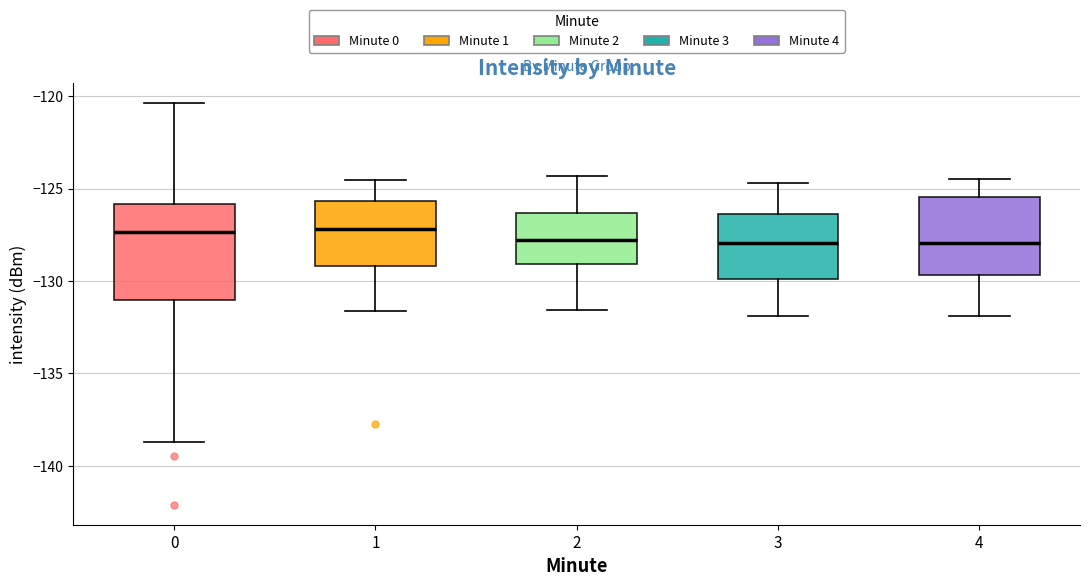

Reading left to right, transcribe this box plot: for each box, give where its median line is, the range the box spans, and where its two whiskers end, as read against the y-axis. The values are not printed on the chart, so give them approximately, as read against the axis.

0: median -127.5, box -131.0 to -126.0, whiskers -138.5 to -120.5
1: median -127.0, box -129.0 to -125.5, whiskers -131.5 to -124.5
2: median -128.0, box -129.0 to -126.5, whiskers -131.5 to -124.5
3: median -128.0, box -130.0 to -126.5, whiskers -132.0 to -124.5
4: median -128.0, box -129.5 to -125.5, whiskers -132.0 to -124.5